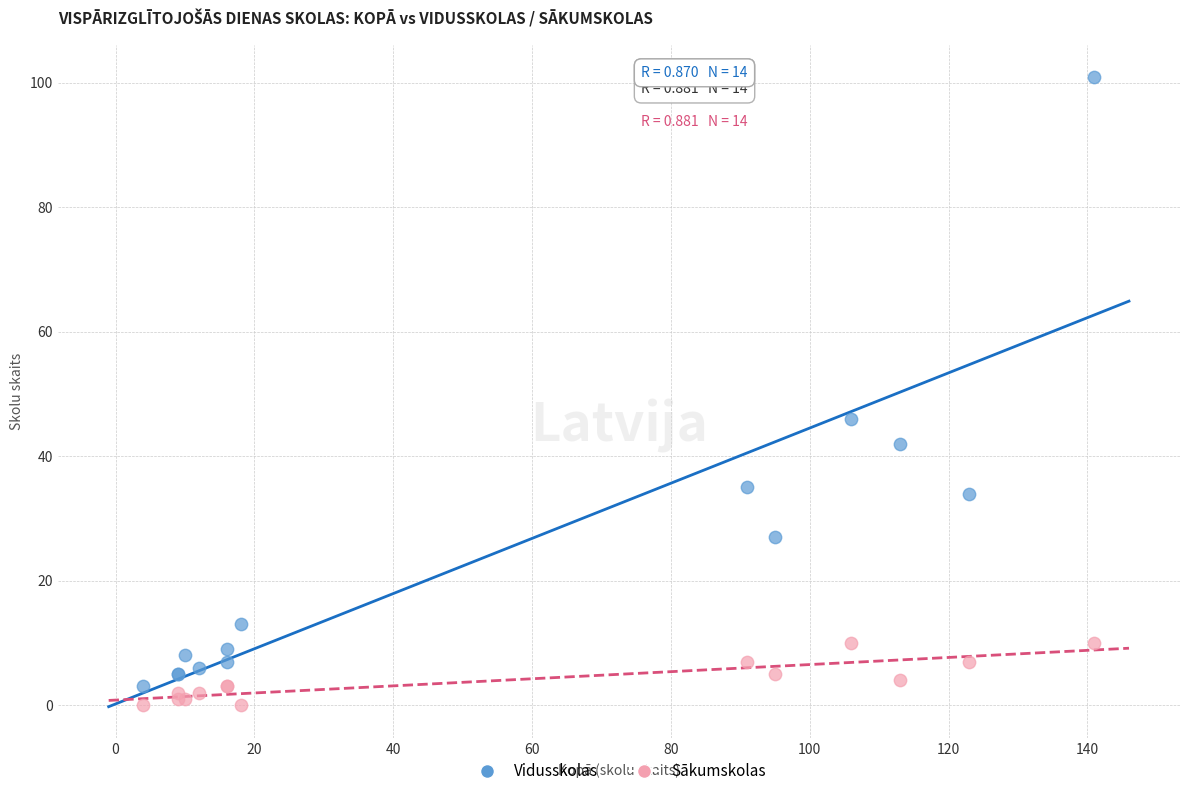

Which series has the widest spread of Y values?

Vidusskolas